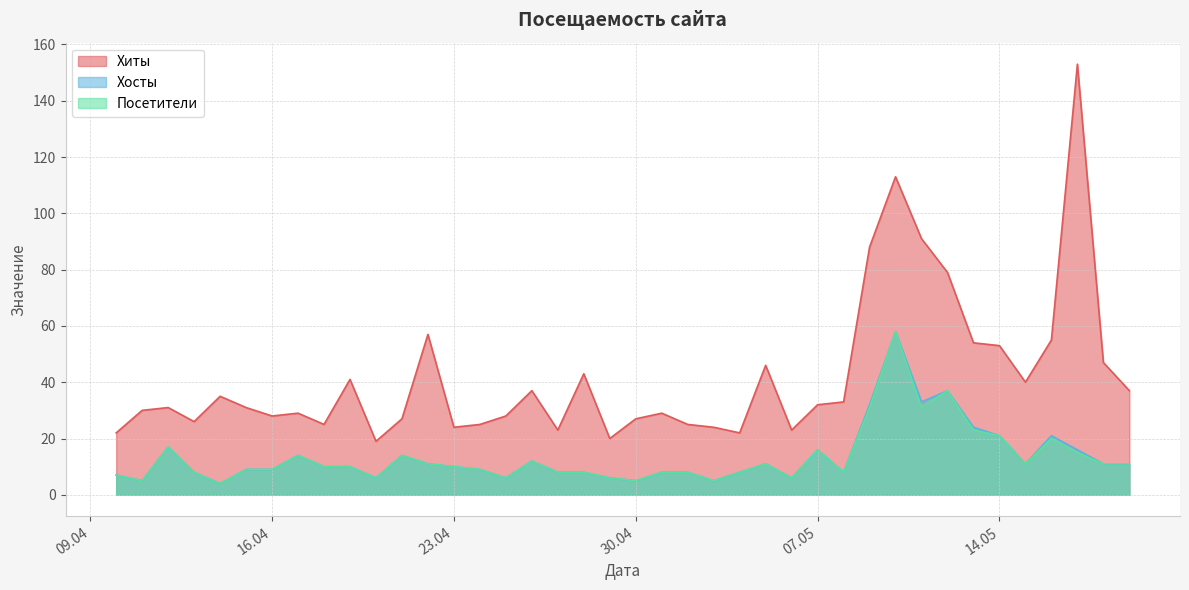

Does the chart display data point markers on the line(s)?

No